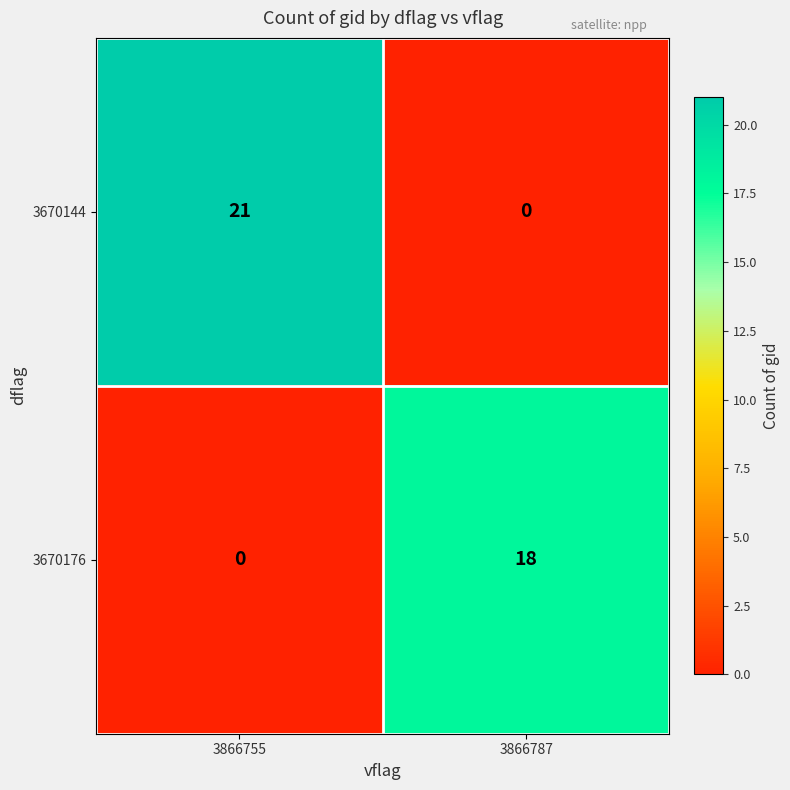

What is the greatest value displayed?

21